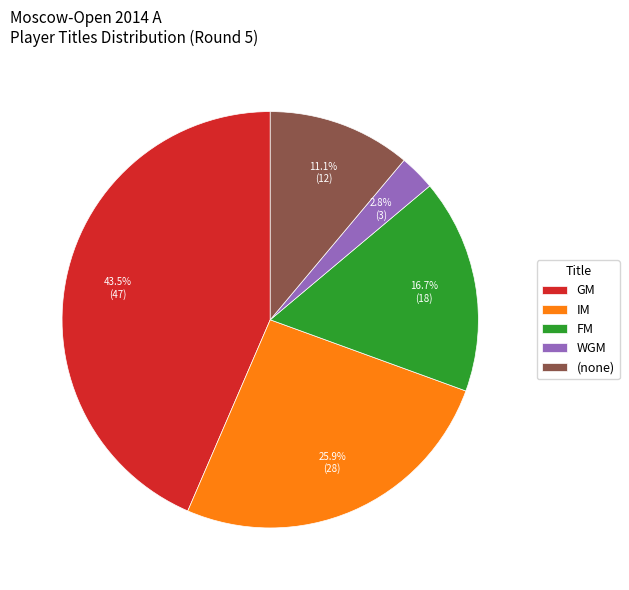

Which slice is the smallest?

WGM